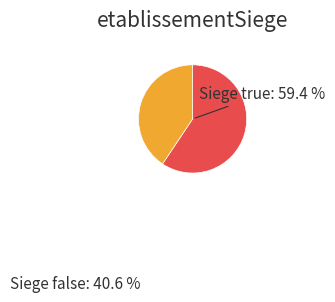

Which slice is the largest?

true